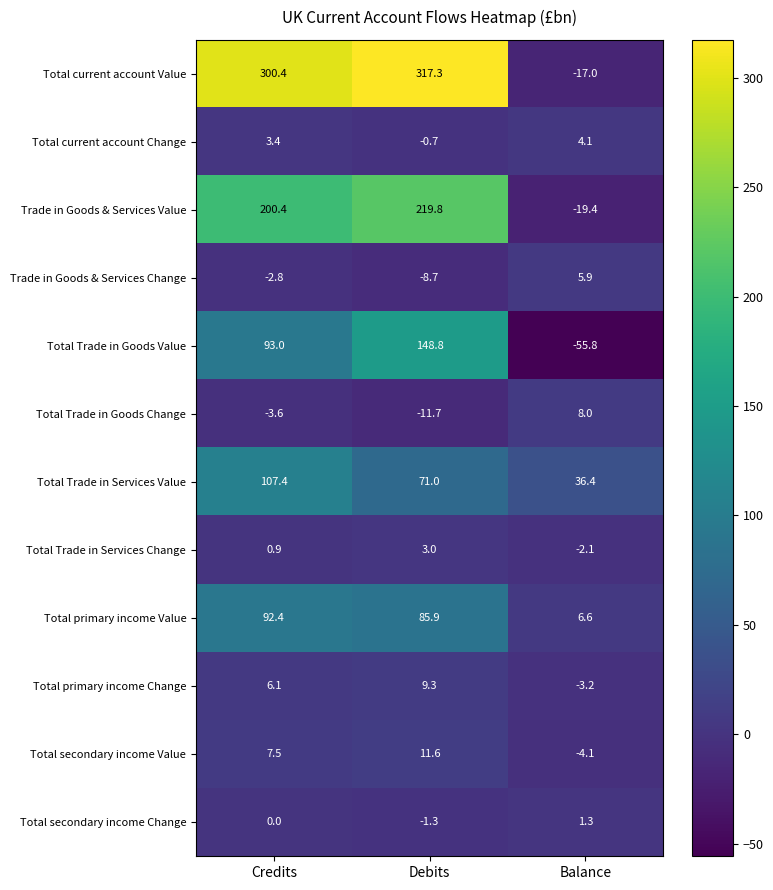

Which series has the widest spread of values?

Total current account Value